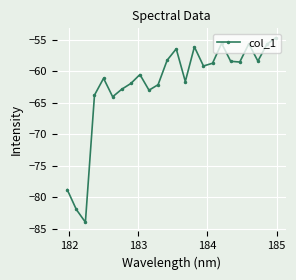

Count the number of categories in the chart.

24